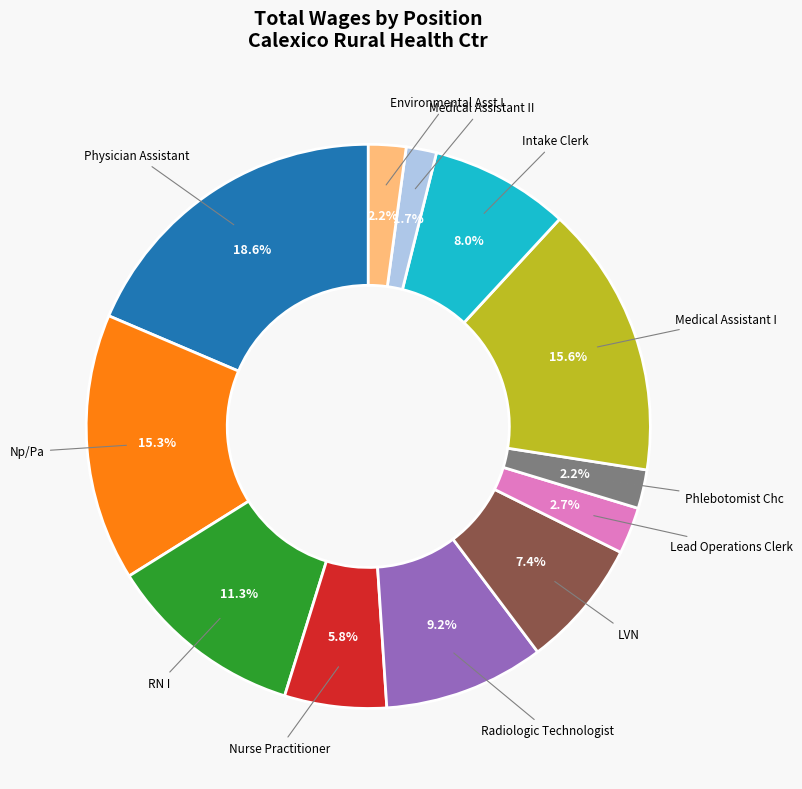

Count the number of slices in the pie.

12